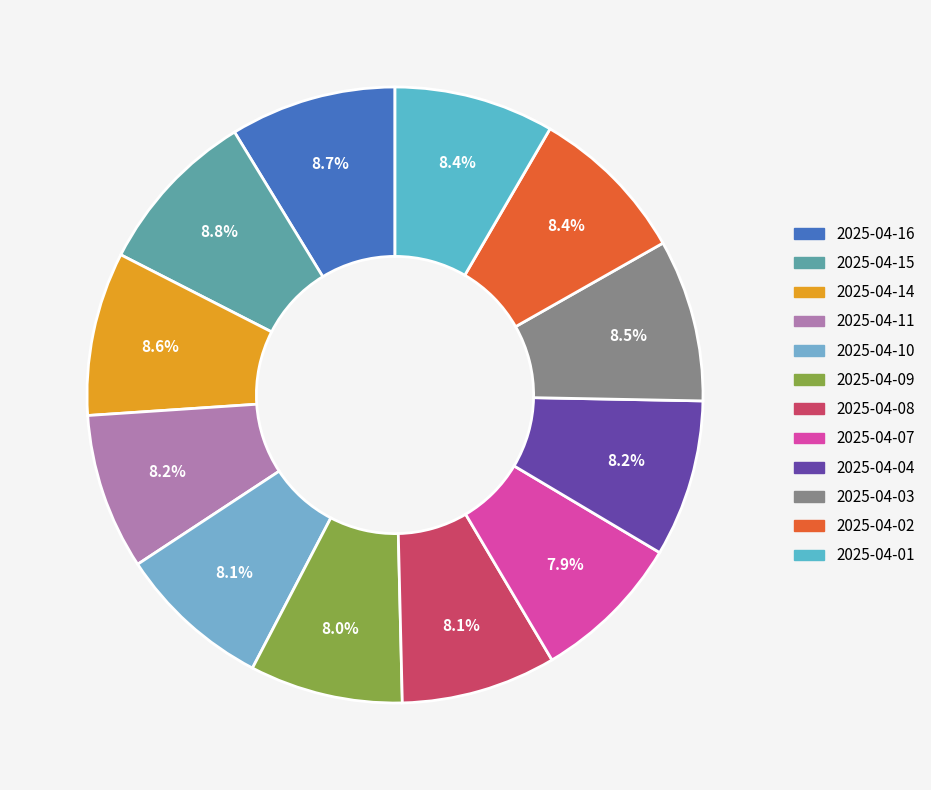

Rank the categories by value from lowest to highest.

2025-04-07, 2025-04-09, 2025-04-10, 2025-04-08, 2025-04-11, 2025-04-04, 2025-04-01, 2025-04-02, 2025-04-03, 2025-04-14, 2025-04-16, 2025-04-15